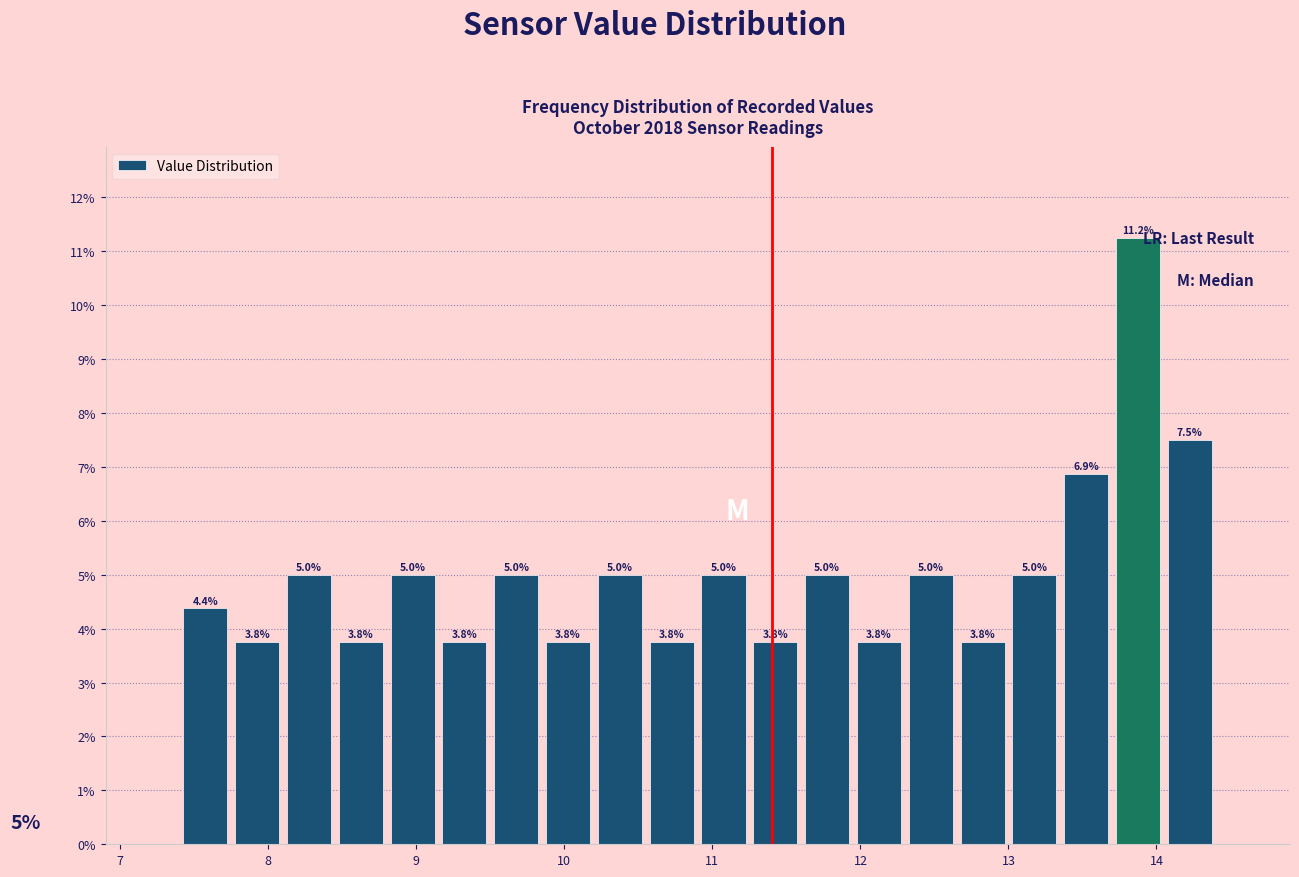

Read against the x-axis, roughly where is the centre of the tallest bar?

13.9